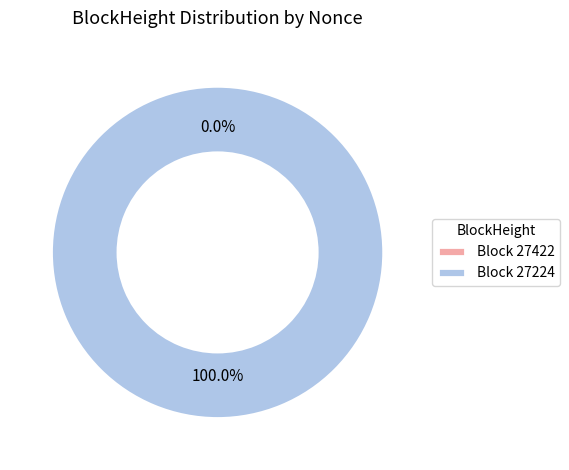

To the nearest percent, what is the difference between the 27224 and 27422 slice percentages?

100%